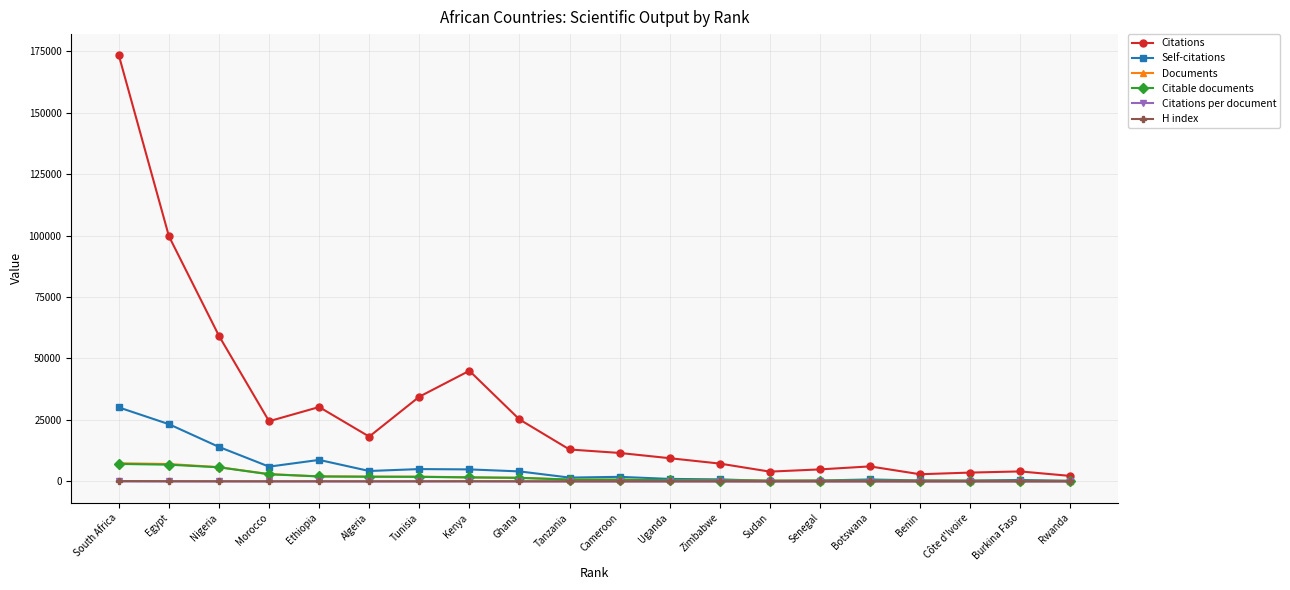

Does the chart have visible grid lines?

Yes